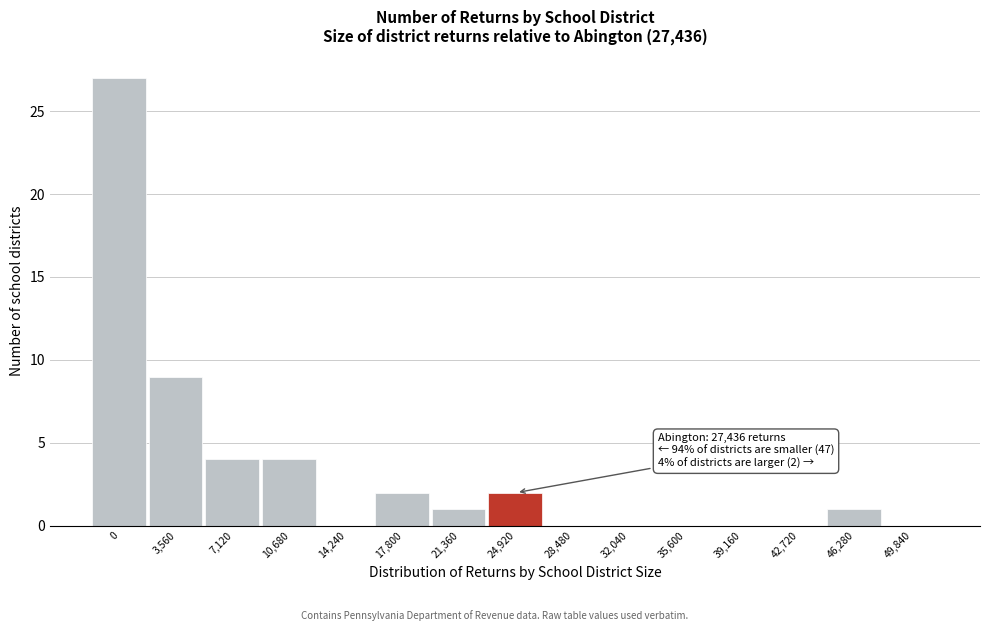

Reading left to right, transcribe all the data shown in this chart.

0=27	3,560=9	7,120=4	10,680=4	14,240=0	17,800=2	21,360=1	24,920=2	28,480=0	32,040=0	35,600=0	39,160=0	42,720=0	46,280=1	49,840=0